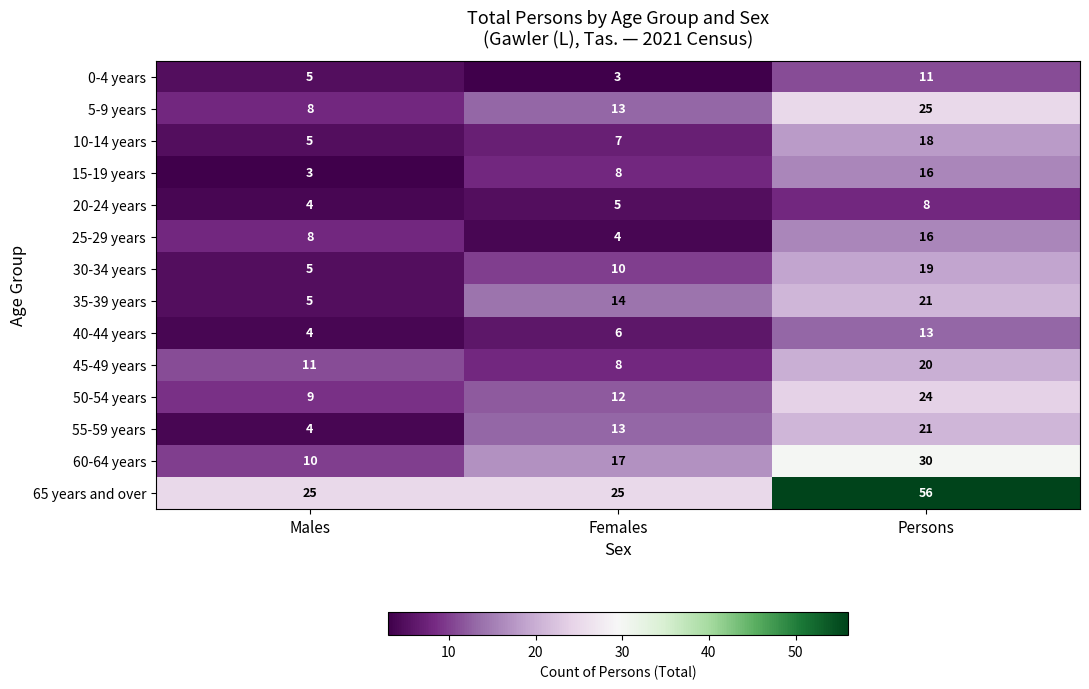

What is the smallest value displayed?

3